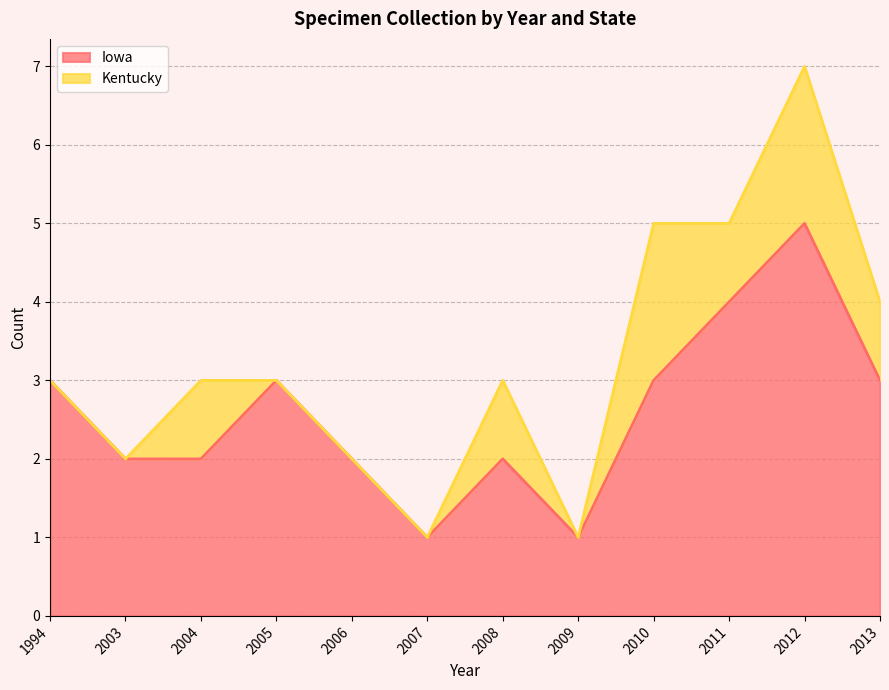

At which label does the data first exceed 3?

2011